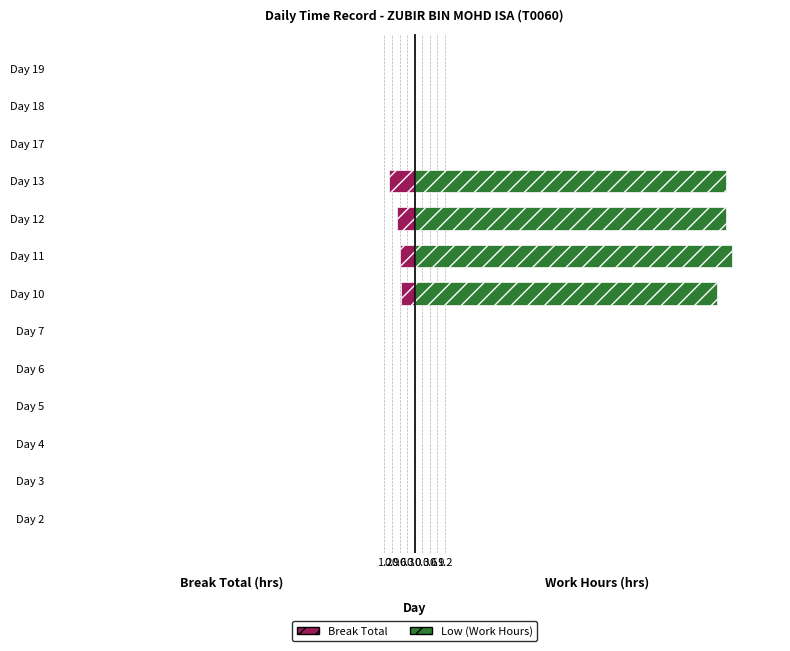

Which series has the largest total across all categories?

Low (Work Hours)